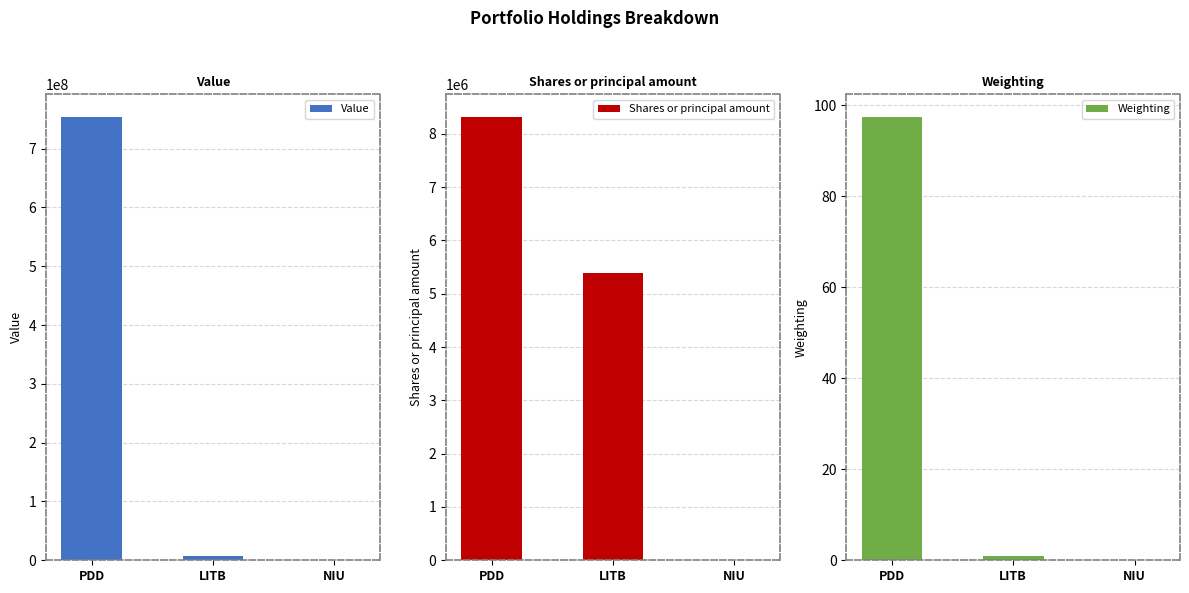

What is the label of the 3rd bar from the right?

PDD